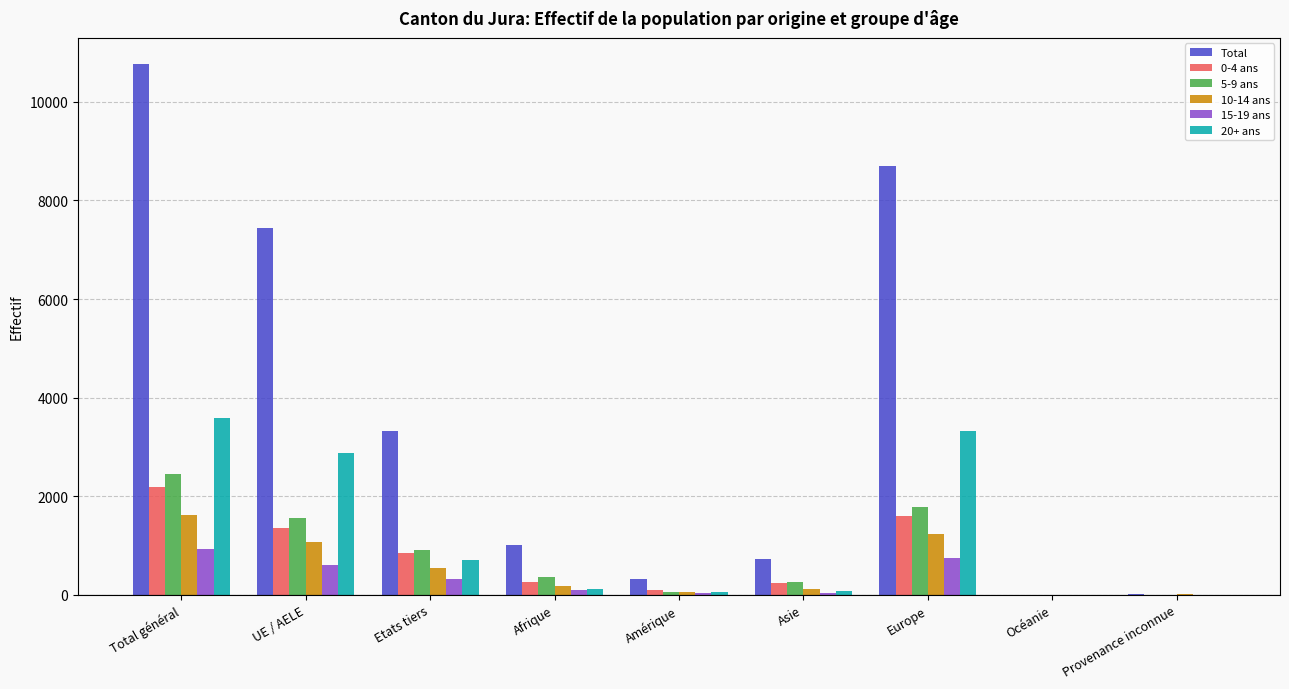

What is the average value of the 20+ ans series?

1193